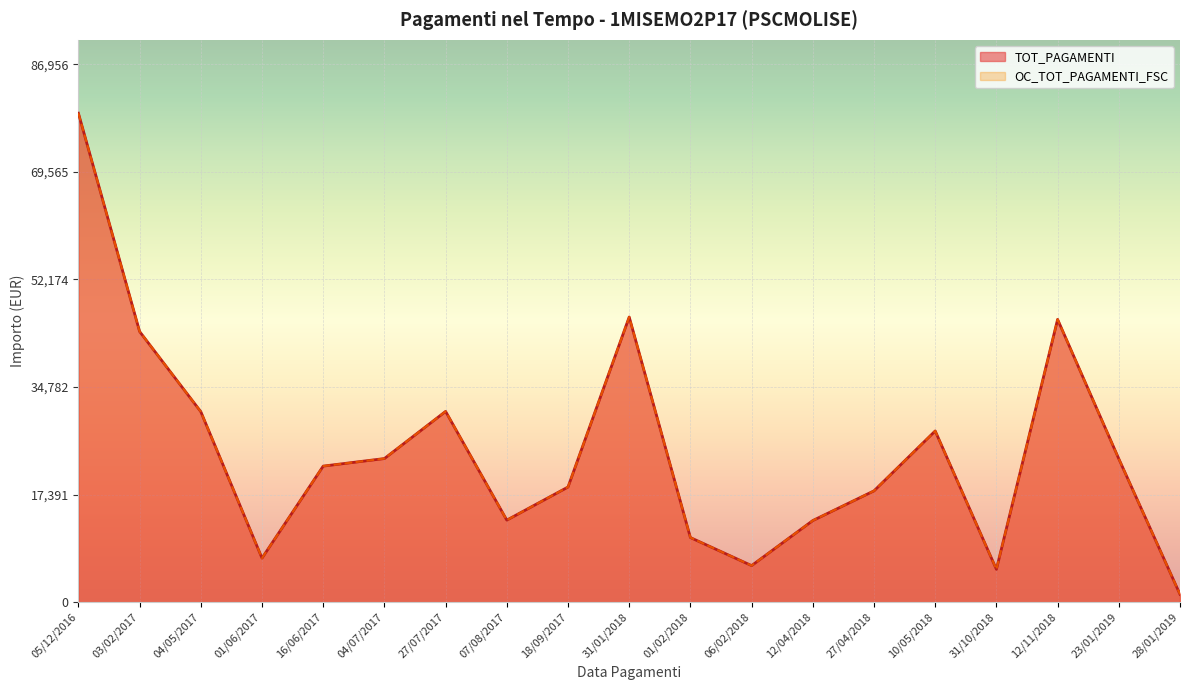

At how many categories does at least one series exceed 28651?

6